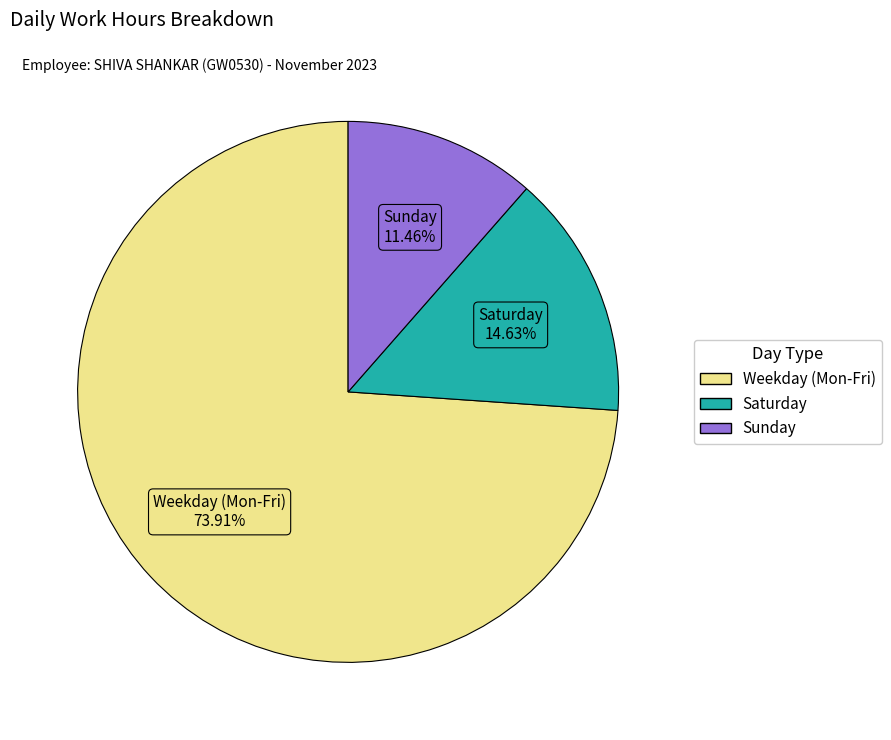

Does any single category account for the majority?

Yes